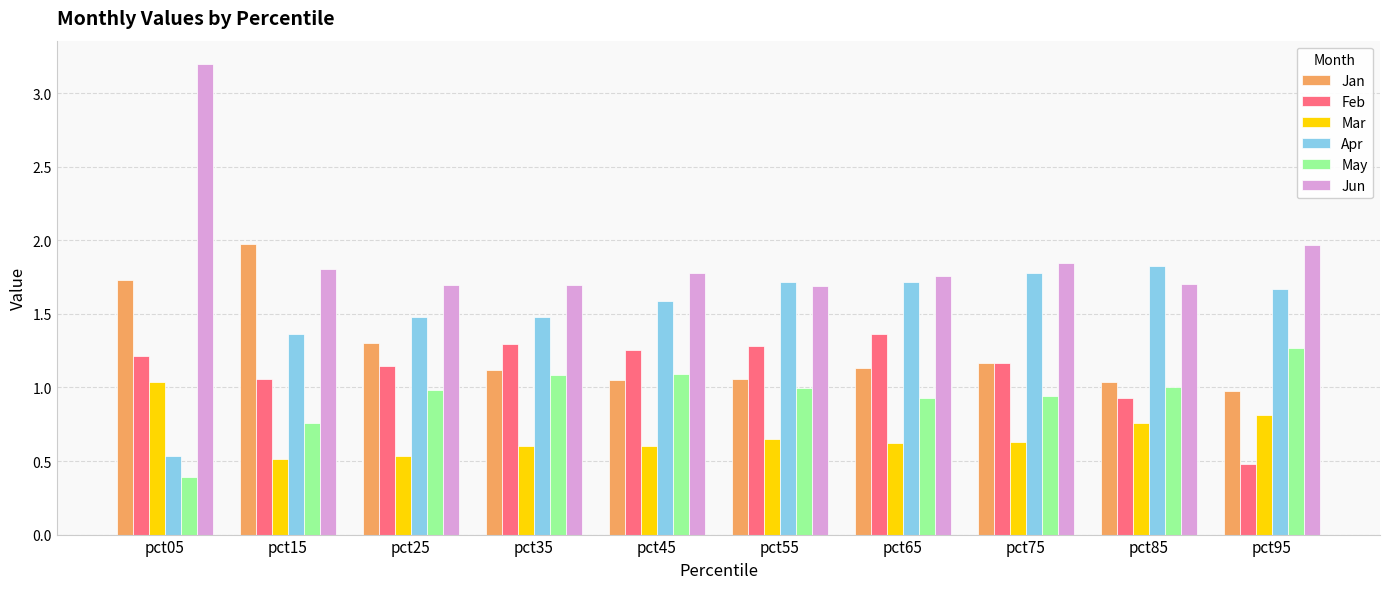

What is the difference between the second highest and second lowest values in the Mar series?

0.3